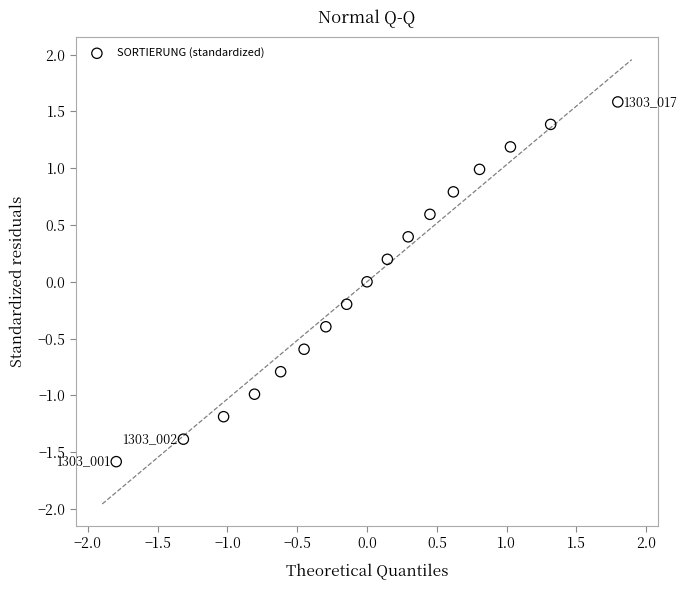

What is the range of X values (max minus min)?

3.6